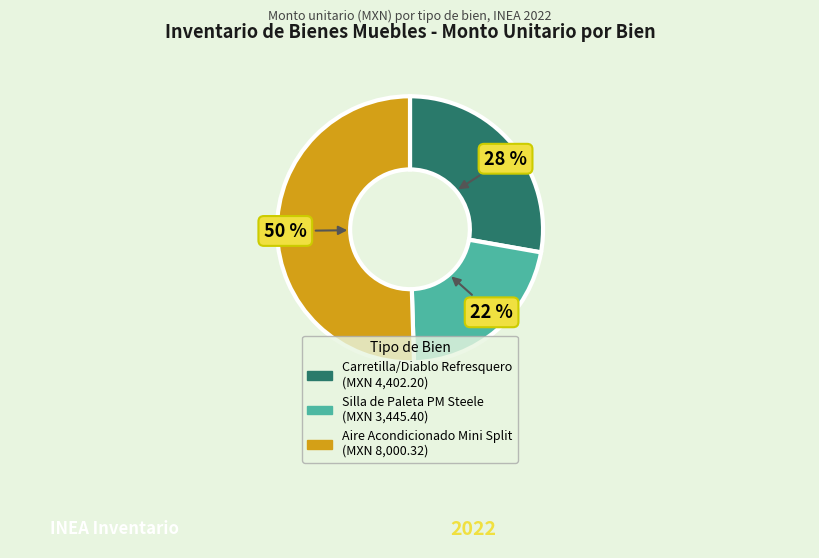

To the nearest percent, what is the average slice percentage?

33%